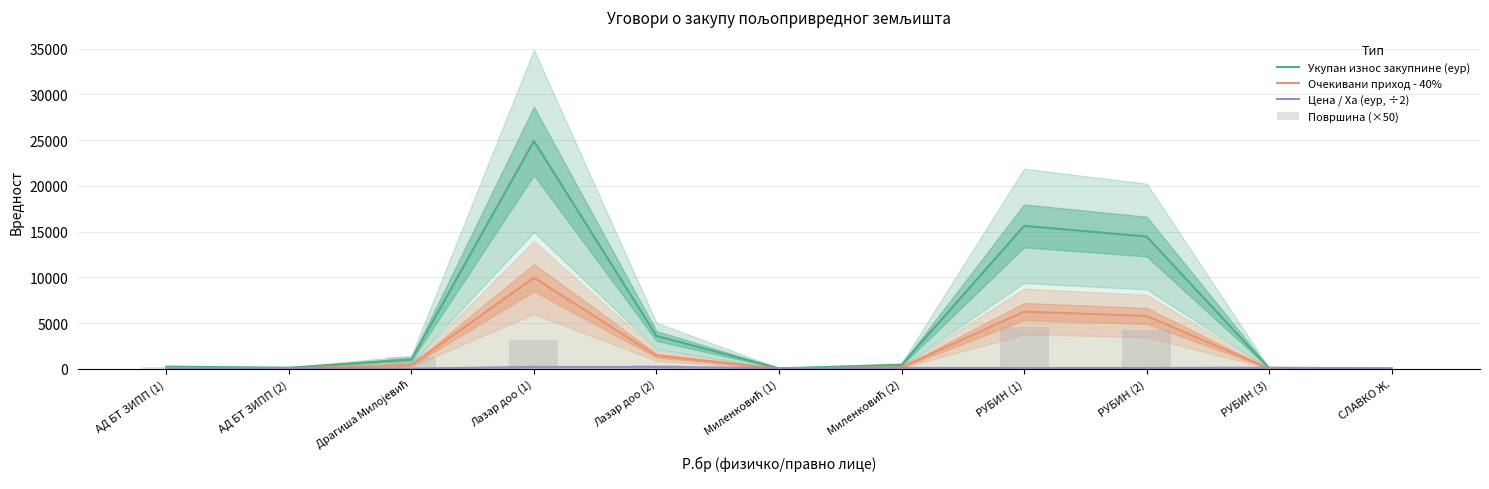

What is the difference between the maximum and minimum values in the Укупан износ закупнине (еур) series?

24882.4